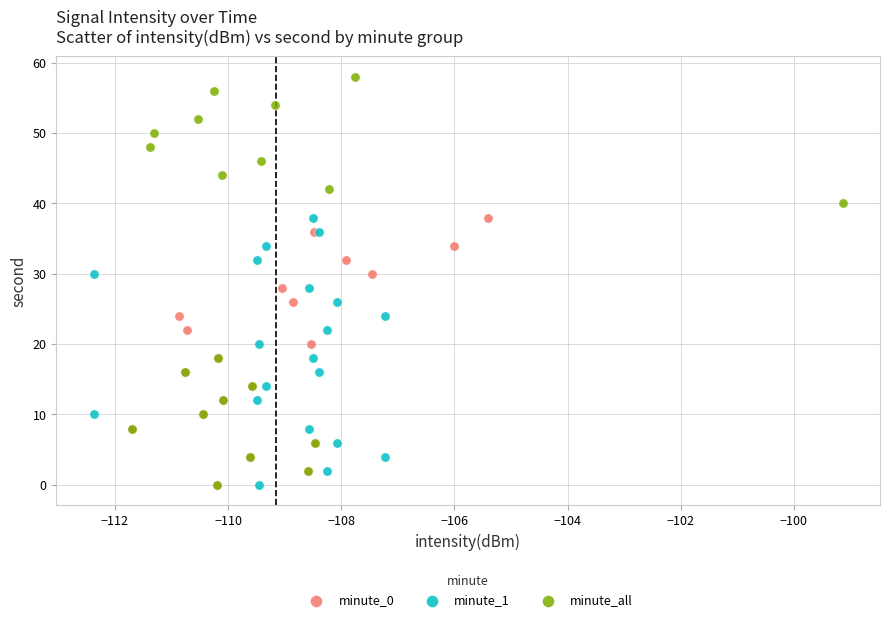

Which series contains the highest Y value?

minute_all